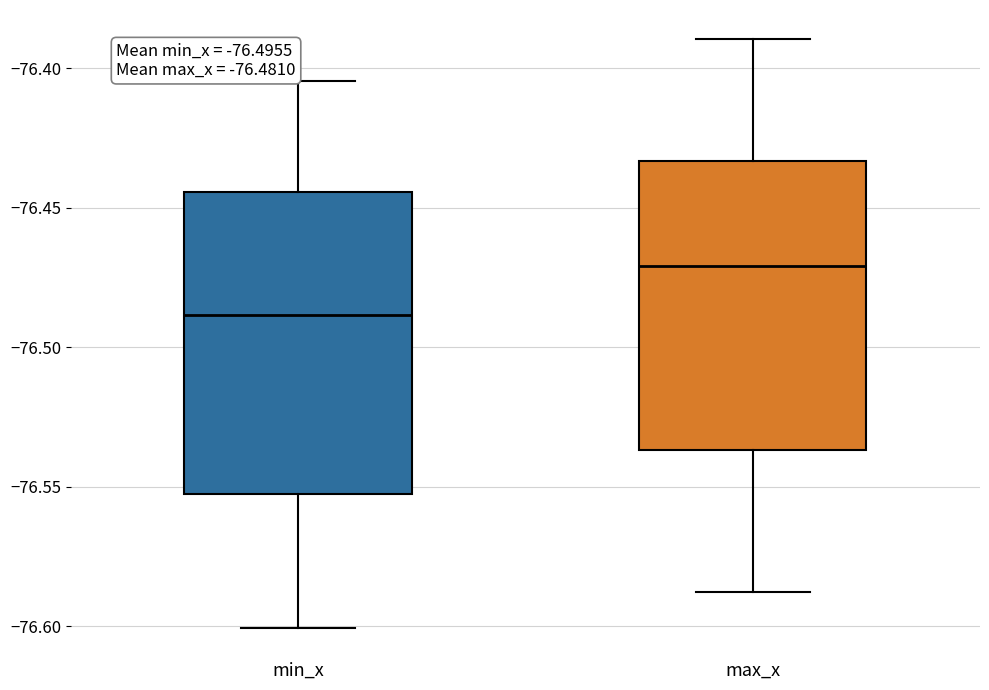

Which box has the highest median line?

max_x